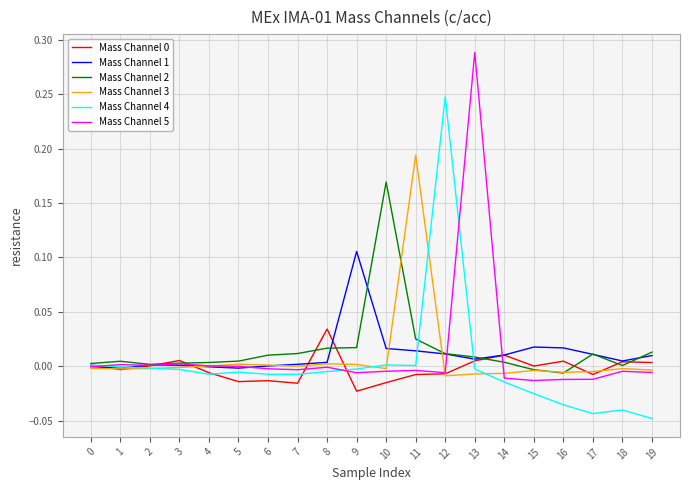

Is it true that Mass Channel 1 equals 0.0 at 14?

True